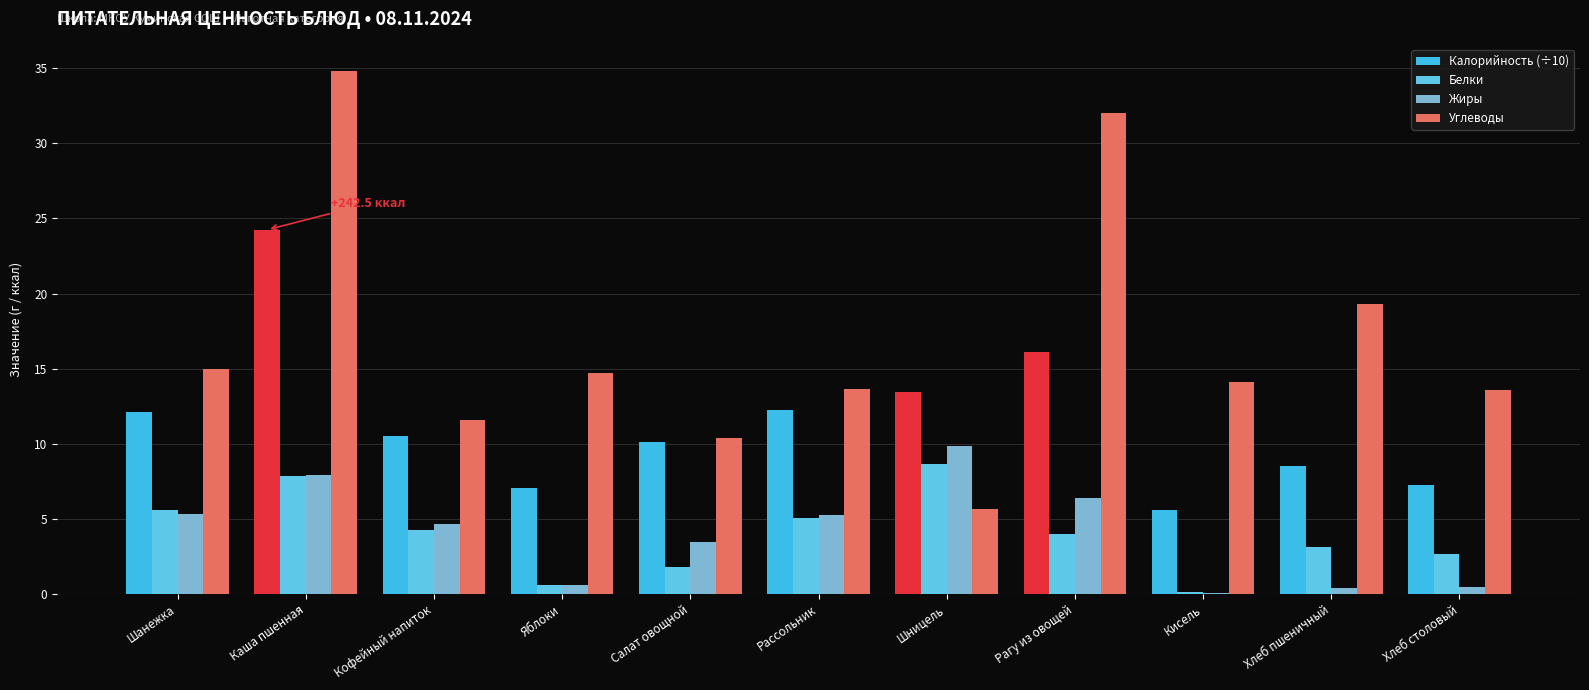

At how many categories does at least one series exceed 9?

11